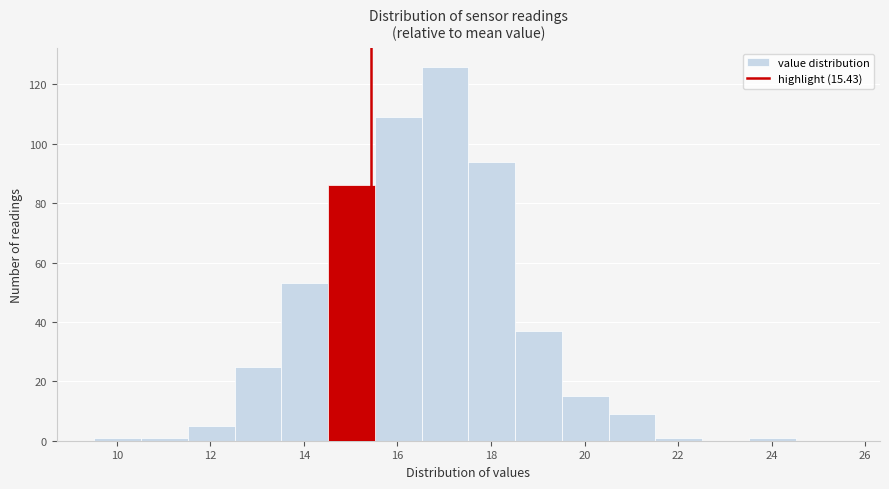

Which range on the x-axis has the tallest bar?

16.6 to 17.6